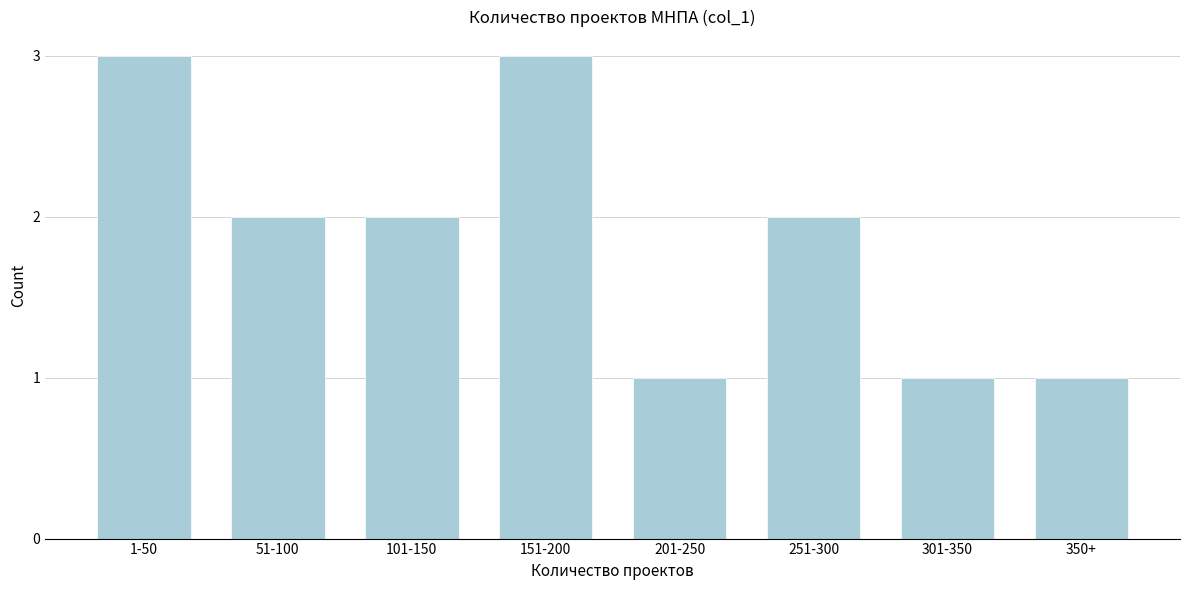

Reading left to right, extract all data points from this chart.

3	2	2	3	1	2	1	1